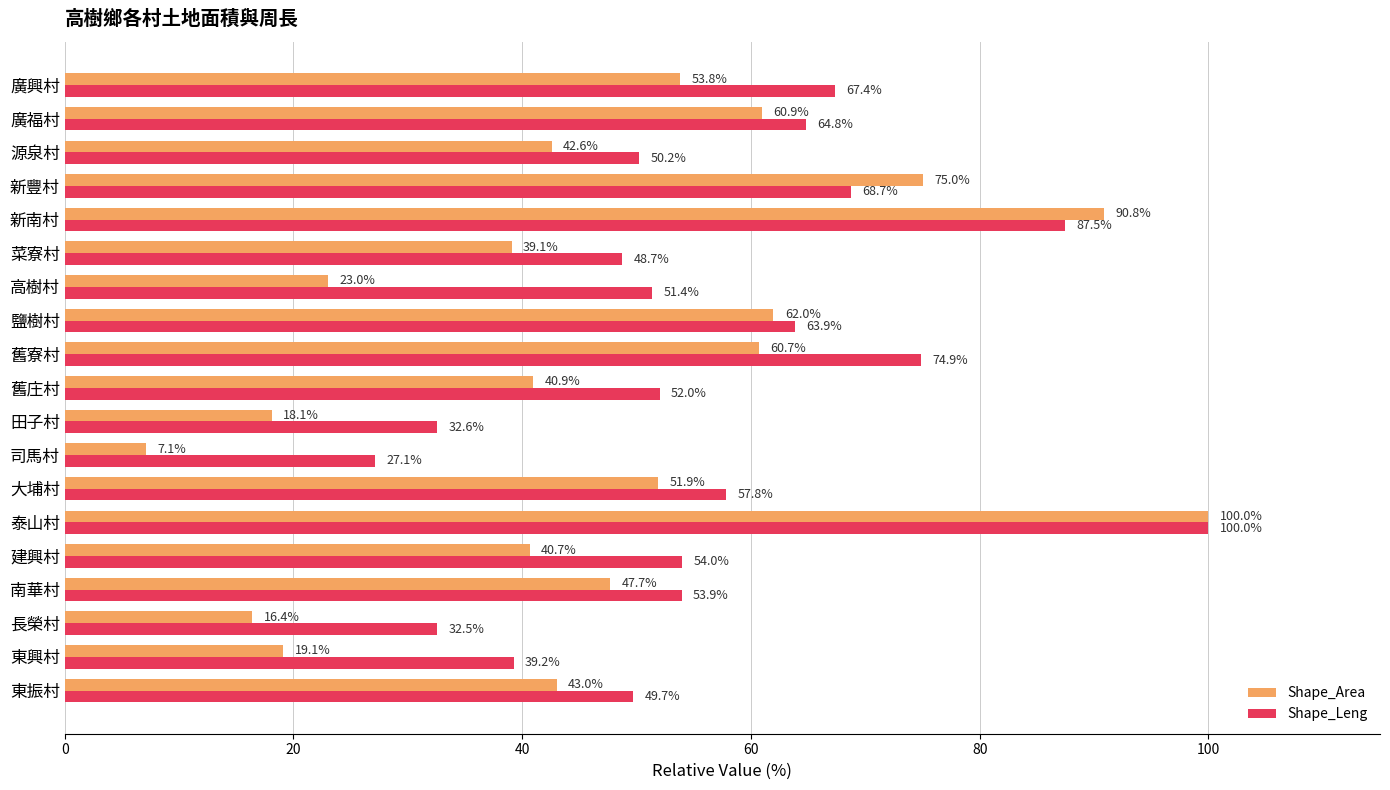

Is it true that Shape_Area equals 12.8 at 東興村?

False